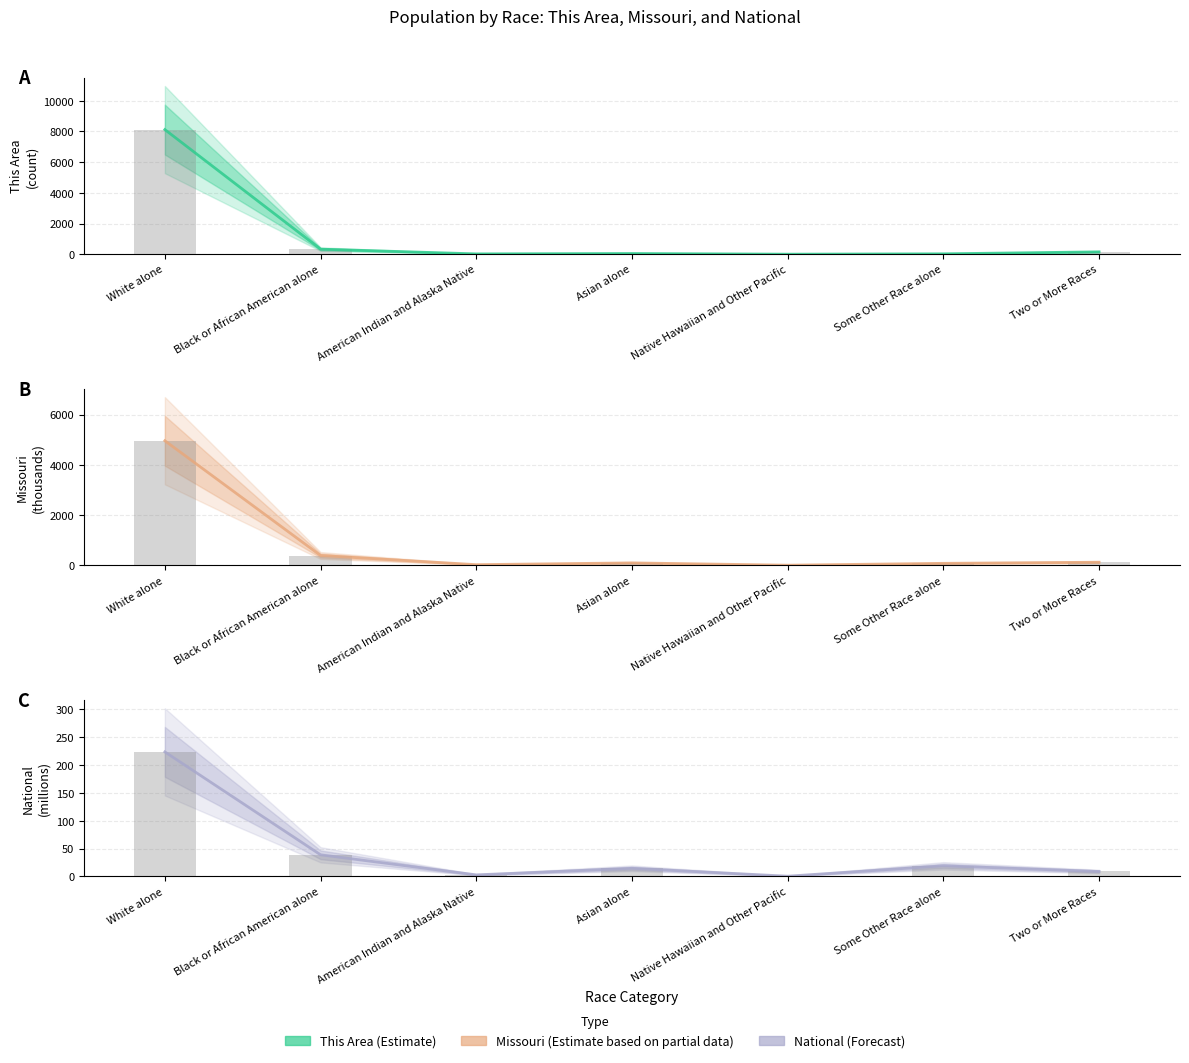

Reading left to right, transcribe all the data shown in this chart.

This Area: 8121.0	329.0	21.0	45.0	2.0	25.0	153.0
This Area bars: 8121.0	329.0	21.0	45.0	2.0	25.0	153.0
Missouri: 4958.8	391.7	27.4	98.1	6.3	80.5	124.6
Missouri bars: 4958.8	391.7	27.4	98.1	6.3	80.5	124.6
National: 223.6	38.9	2.9	14.7	0.5	19.1	9.0
National bars: 223.6	38.9	2.9	14.7	0.5	19.1	9.0